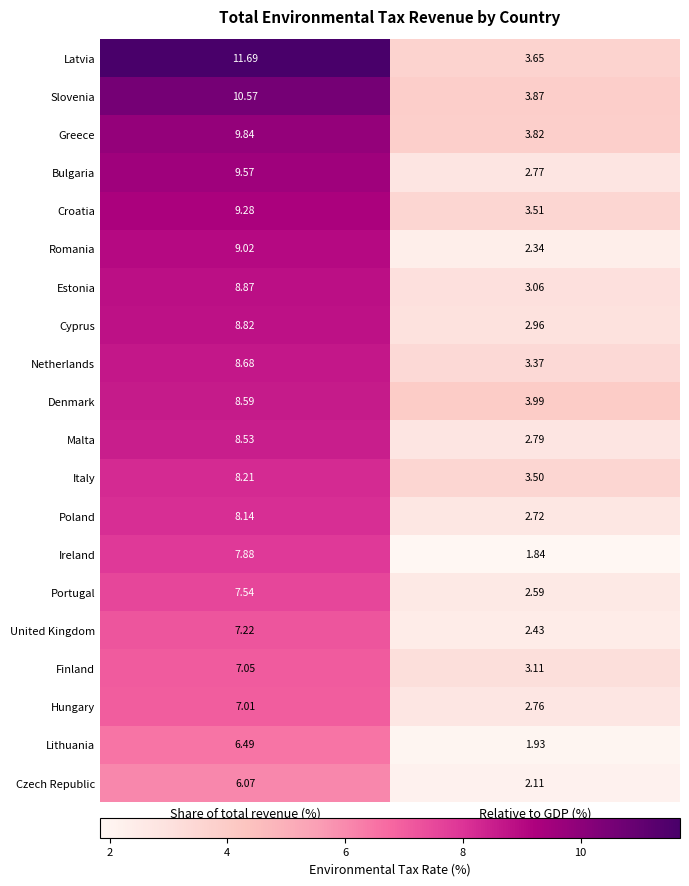

Which series has the largest total across all categories?

Latvia